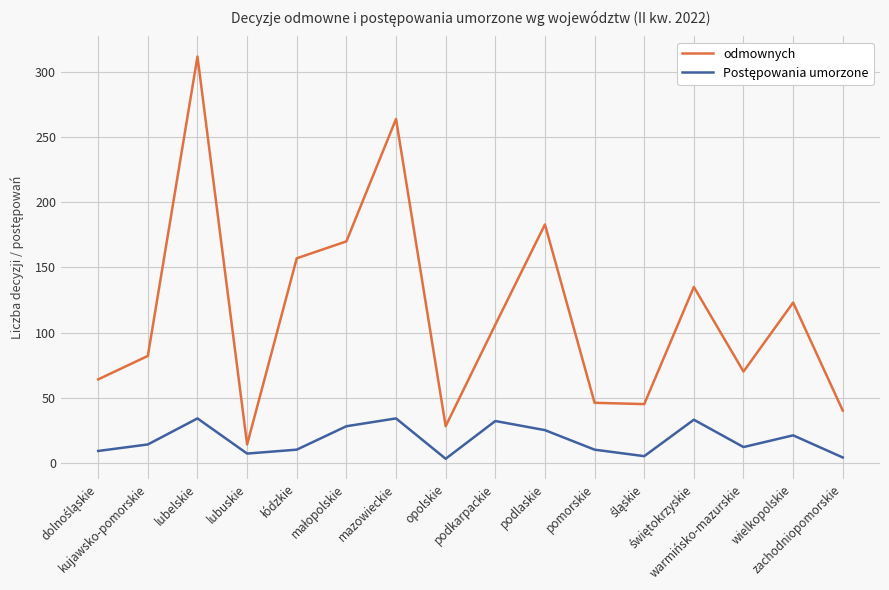

What is the total value across all series at podlaskie?

208